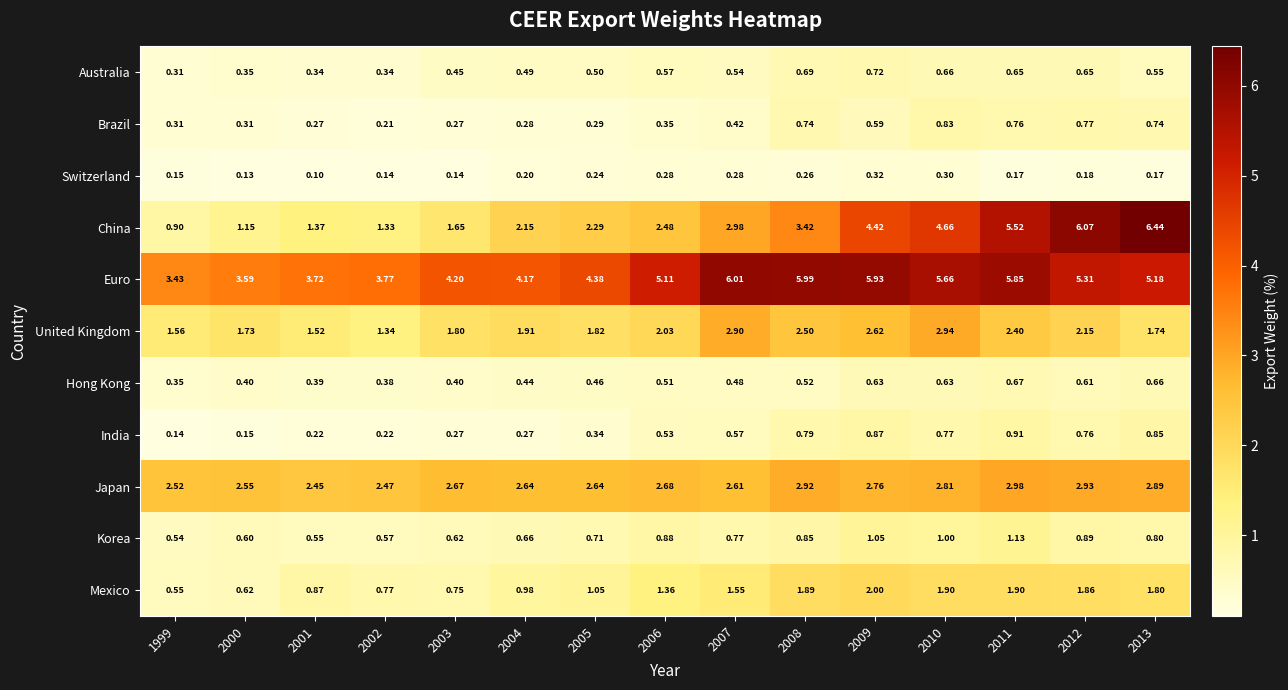

What is the minimum value shown in the chart?

0.1